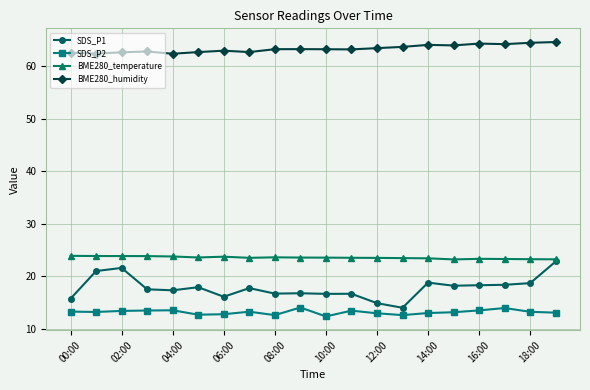

True or false: SDS_P1 and SDS_P2 intersect in this chart.

False